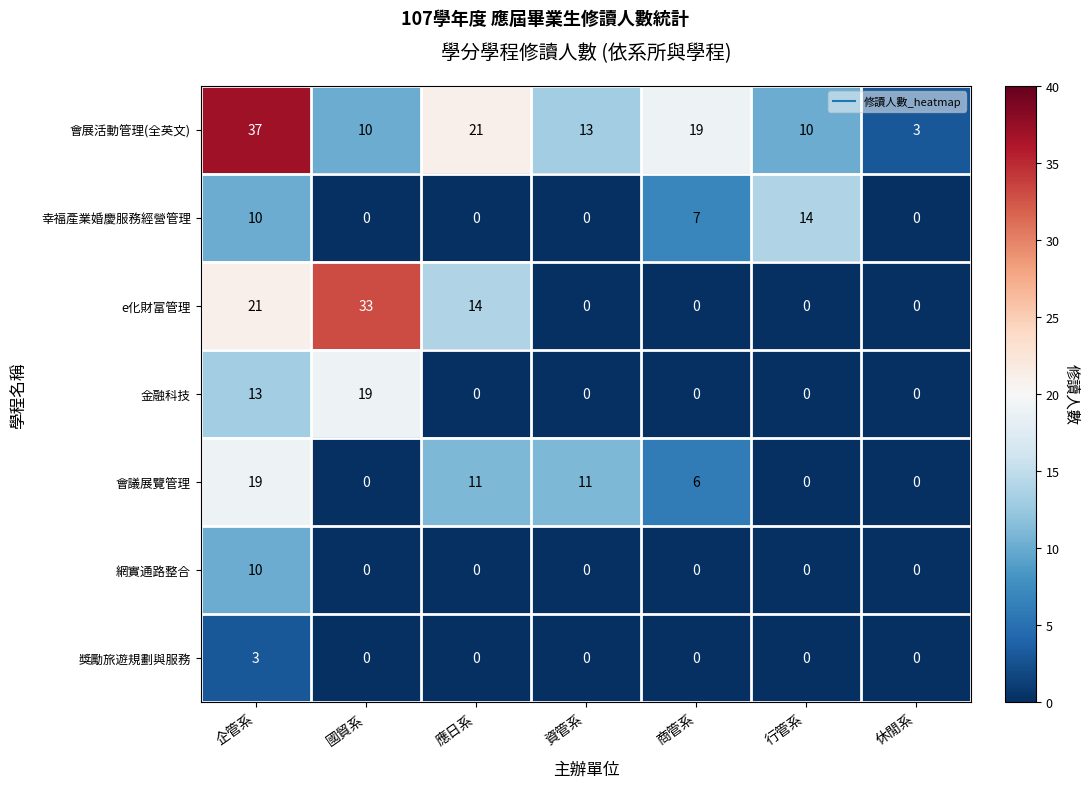

How many 獎勵旅遊規劃與服務 values are between 0 and 1?

6